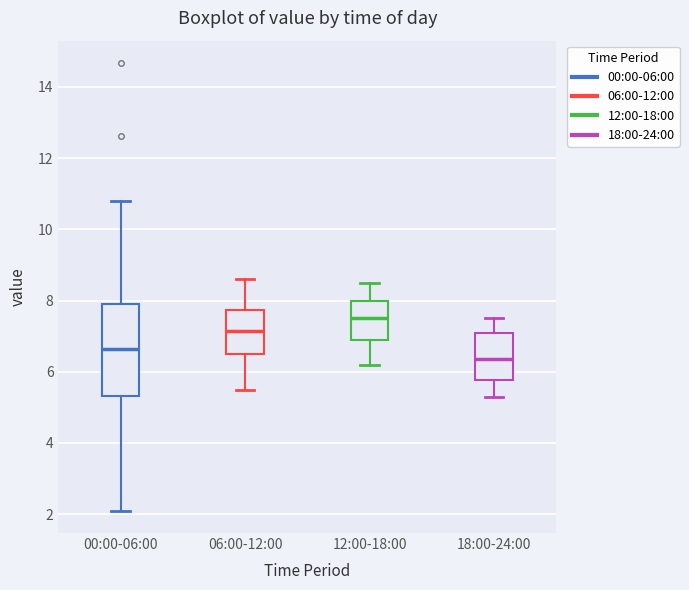

Comparing the boxes themselves (not the whiskers), which one is the tallest?

00:00-06:00